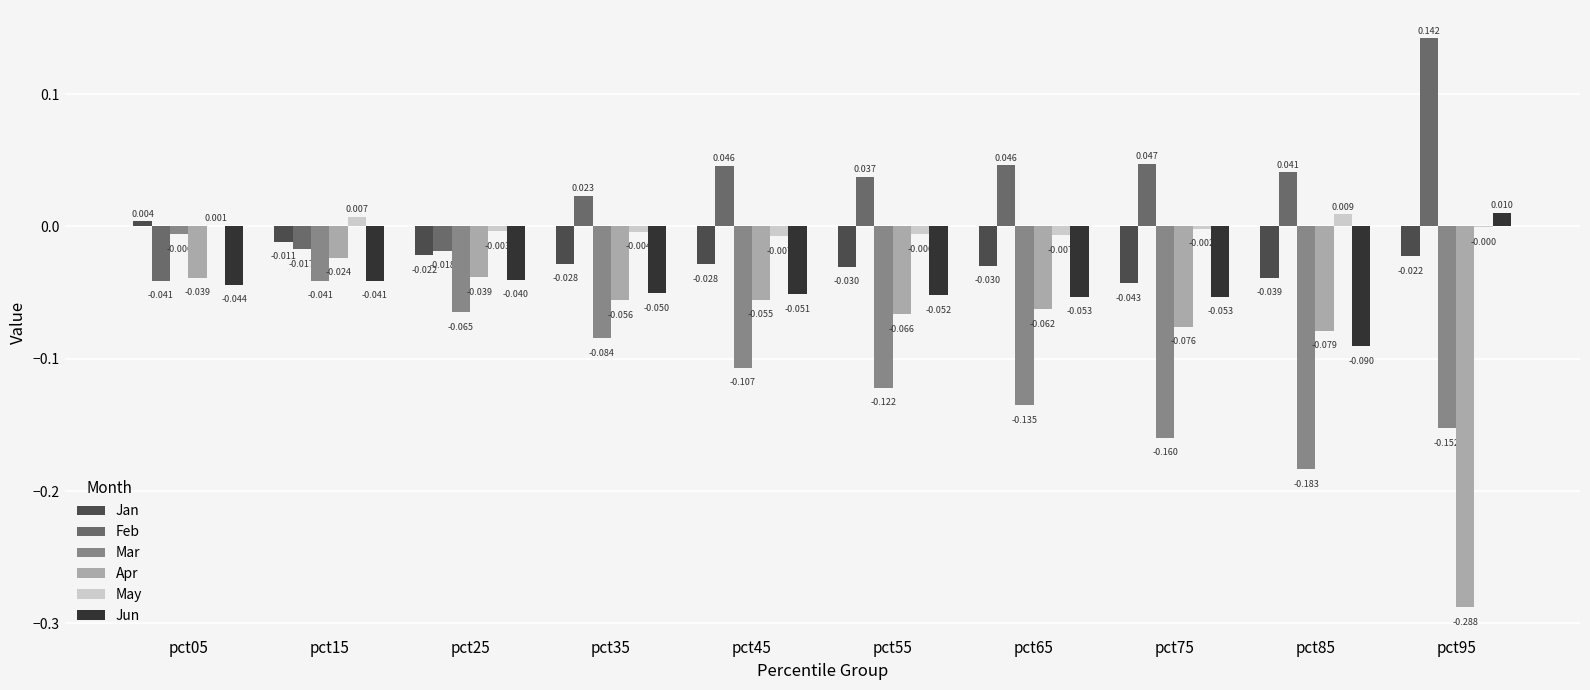

Which series changed the most between pct15 and pct55?

Mar